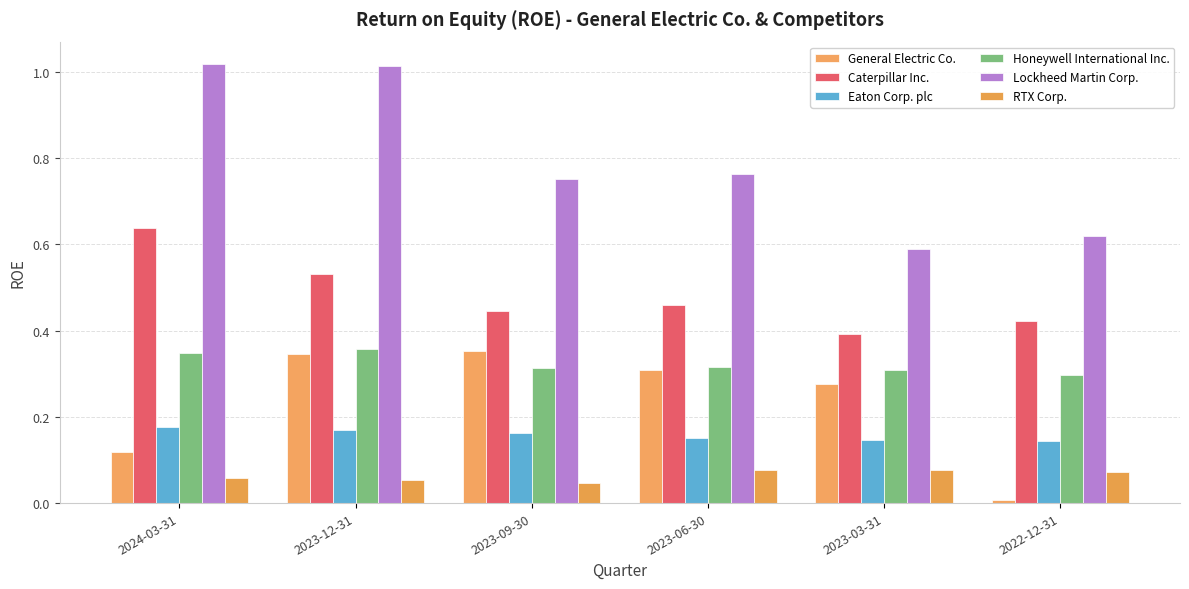

How many bars are there in total?

36